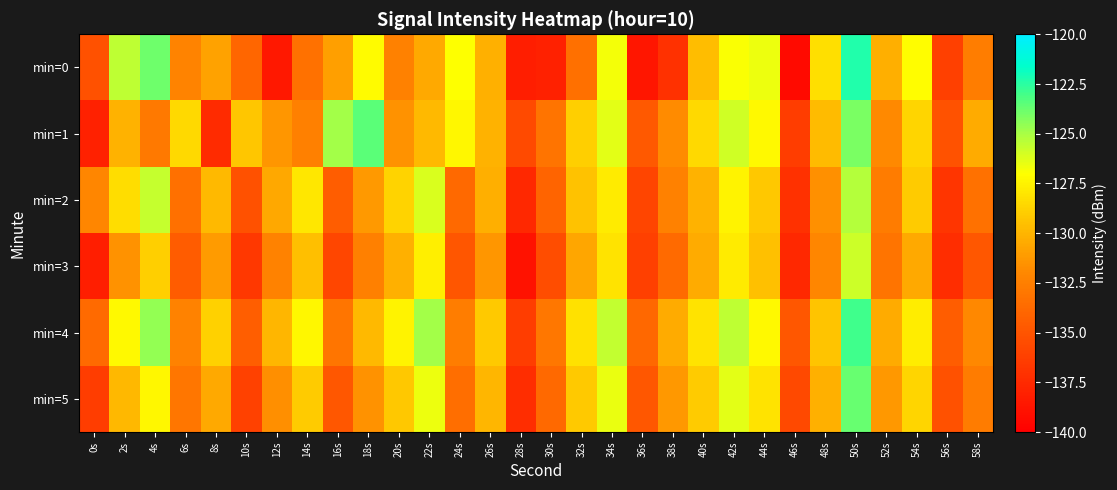

At 24s, list the series in order from smallest to largest.

min=3, min=2, min=5, min=4, min=1, min=0